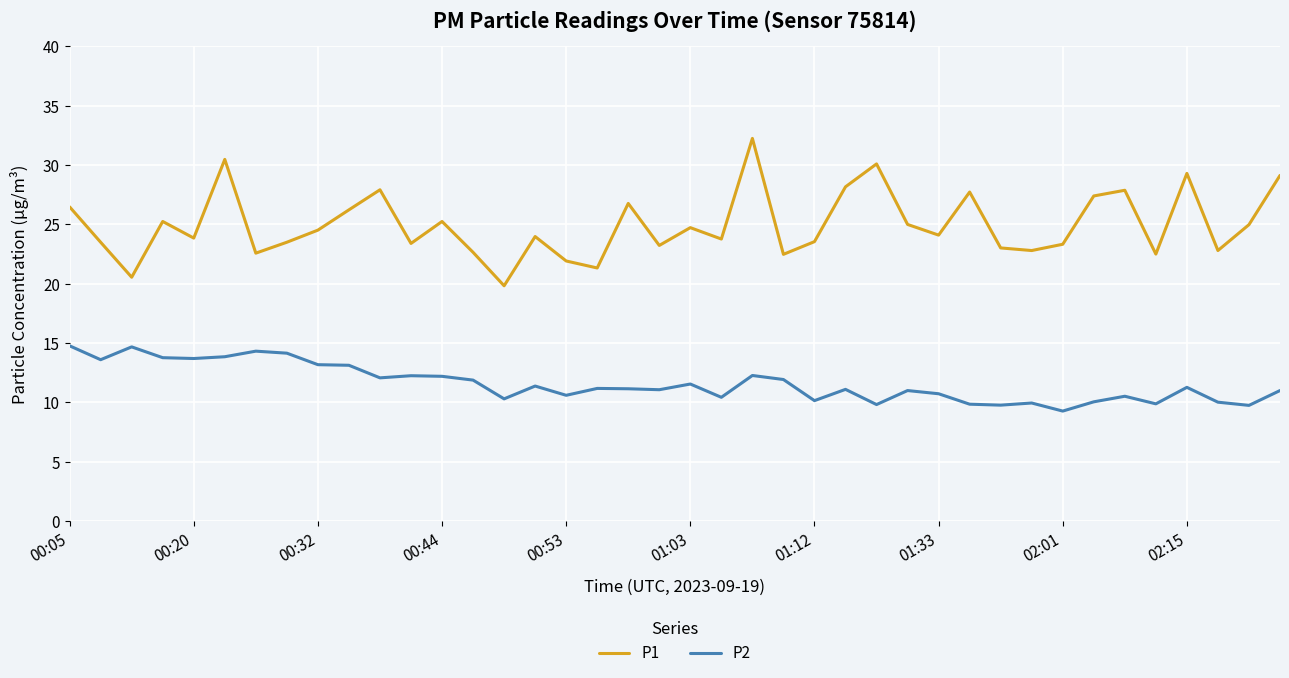

How many categories are shown in the chart?

40